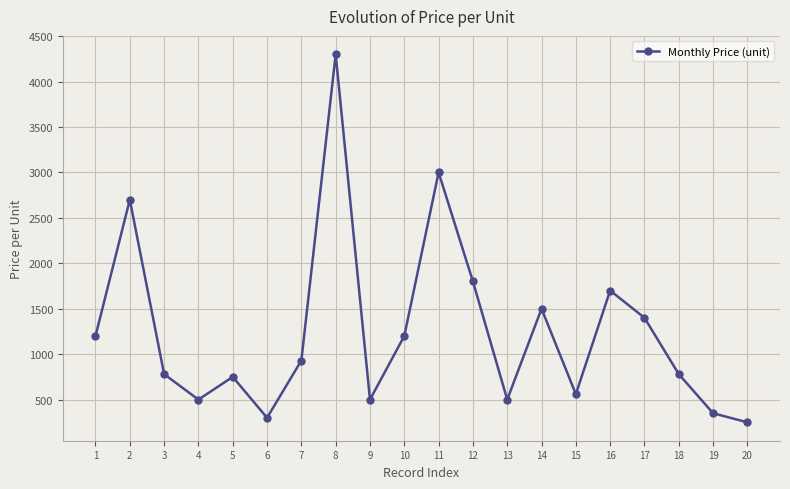

Reading left to right, transcribe all the data shown in this chart.

1200	2700	780	500	750	300	930	4300	500	1200	3000	1800	500	1500	560	1700	1400	780	350	250